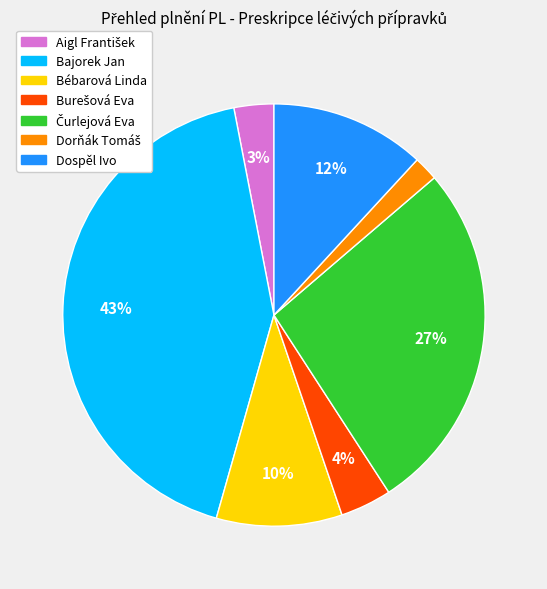

To the nearest percent, what is the difference between the largest and smallest slice percentages?

41%